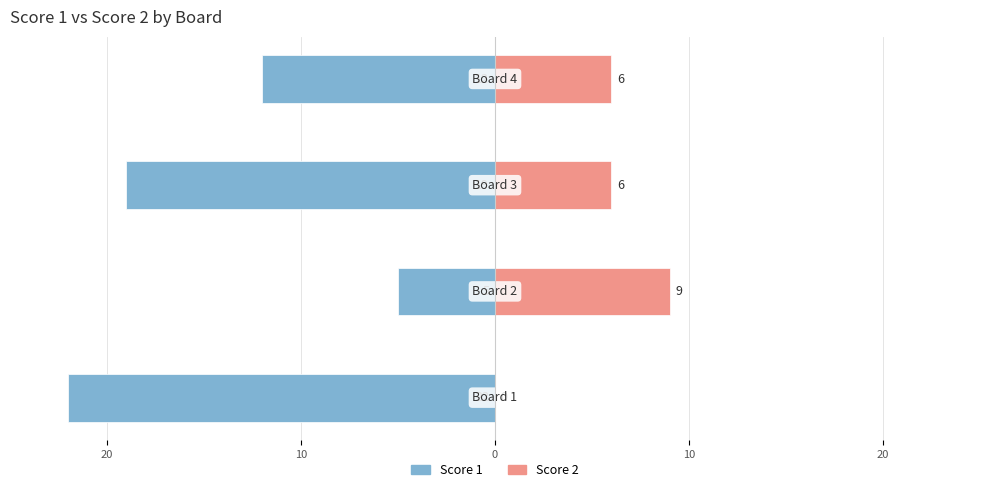

What is the maximum value for Score 2?

9